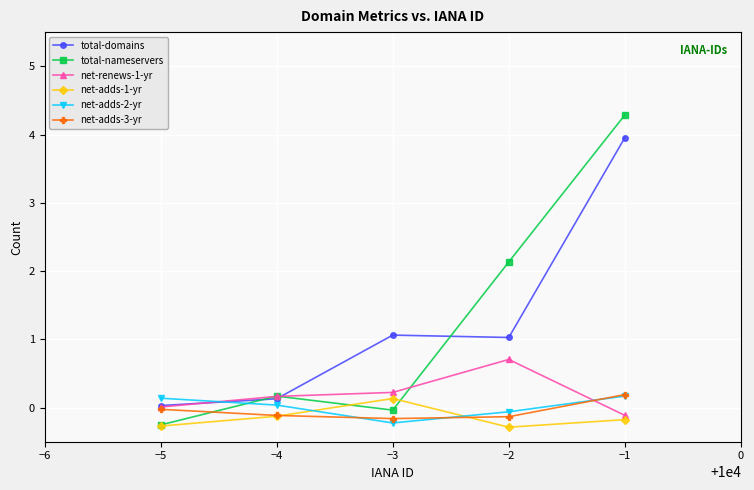

Reading left to right, extract all data points from this chart.

total-domains: 0.0	0.1	1.1	1.0	4.0
total-nameservers: -0.3	0.2	-0.0	2.1	4.3
net-renews-1-yr: 0.0	0.2	0.2	0.7	-0.1
net-adds-1-yr: -0.3	-0.1	0.1	-0.3	-0.2
net-adds-2-yr: 0.1	0.0	-0.2	-0.1	0.2
net-adds-3-yr: -0.0	-0.1	-0.2	-0.1	0.2